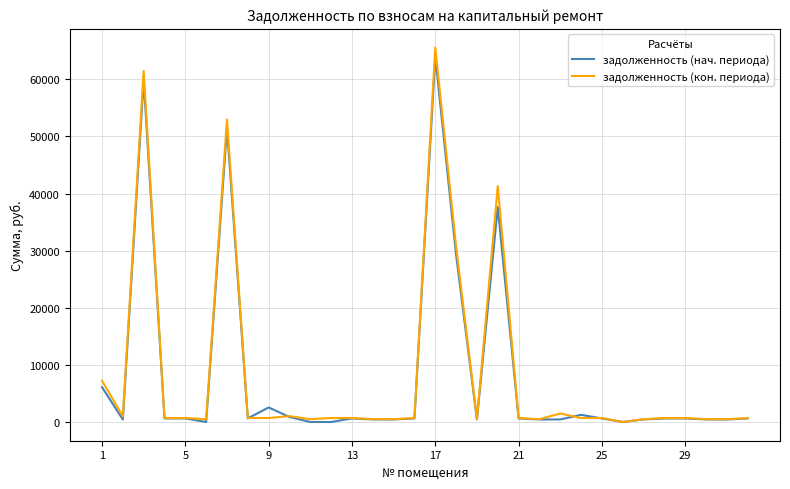

List the series in order of their peak value, lowest first.

задолженность (нач. периода), задолженность (кон. периода)